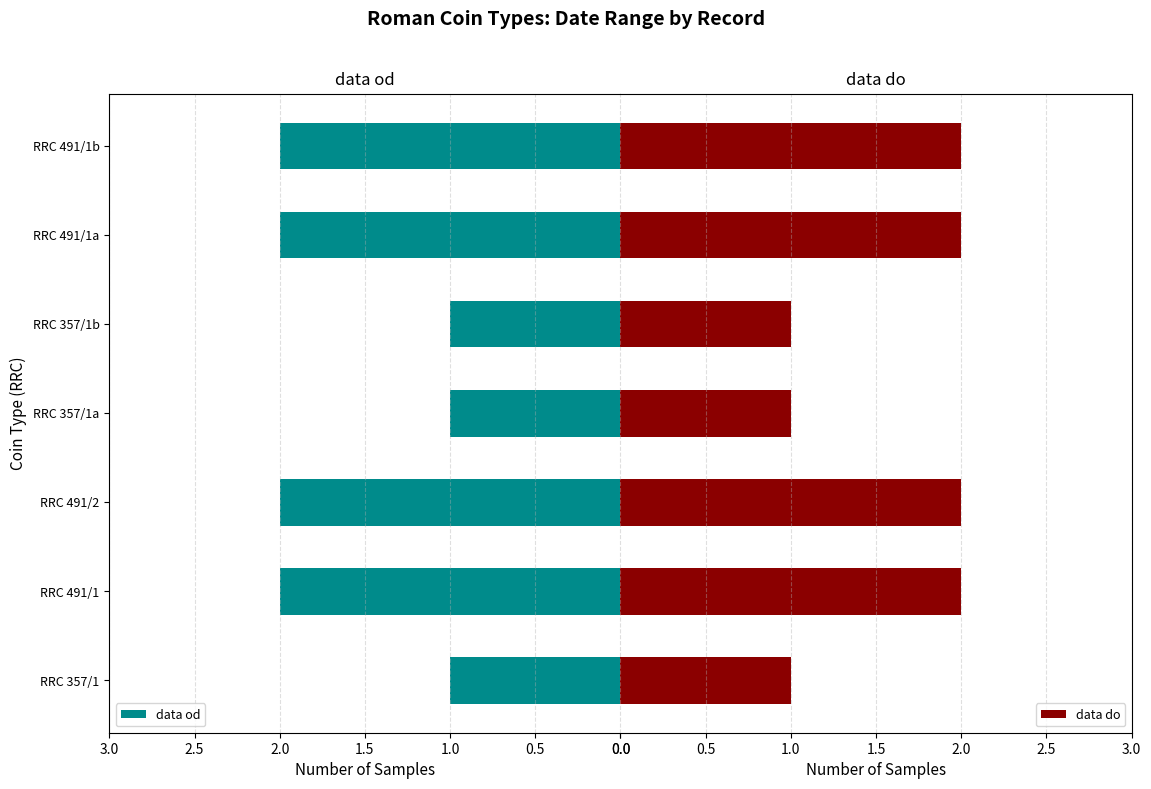

Reading left to right, what are all the values shown in this chart?

data od: 1	2	2	1	1	2	2
data do: 1	2	2	1	1	2	2